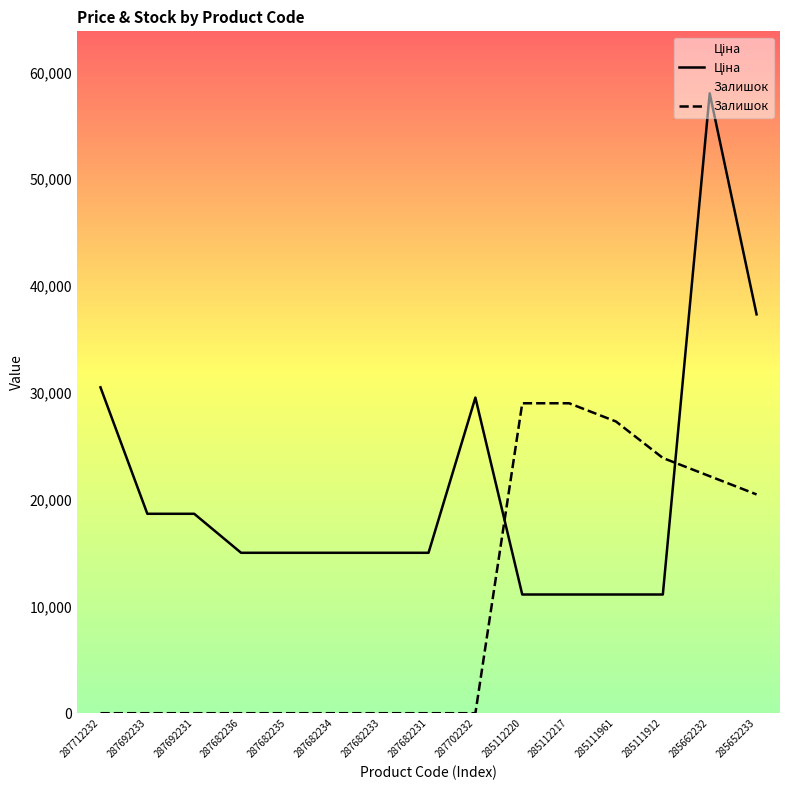

What are all the series names shown in the legend?

Ціна, Залишок